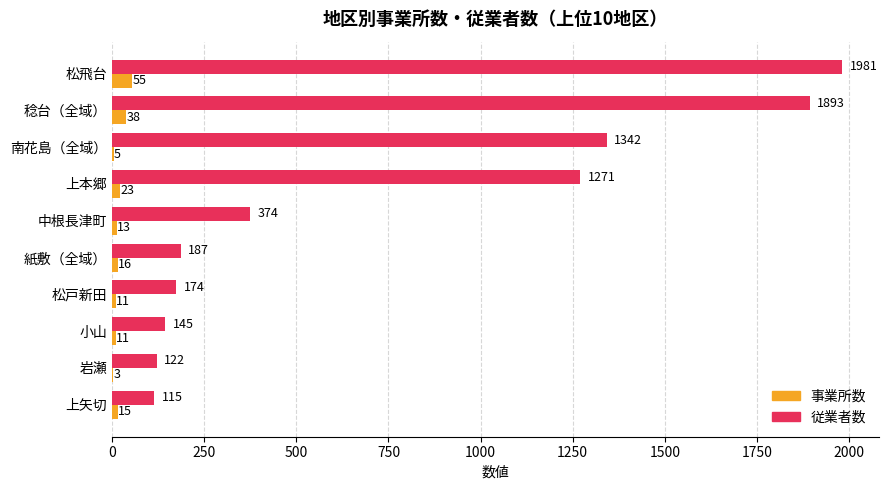

What value does the 事業所数 series have at 小山, to the nearest 5?

10